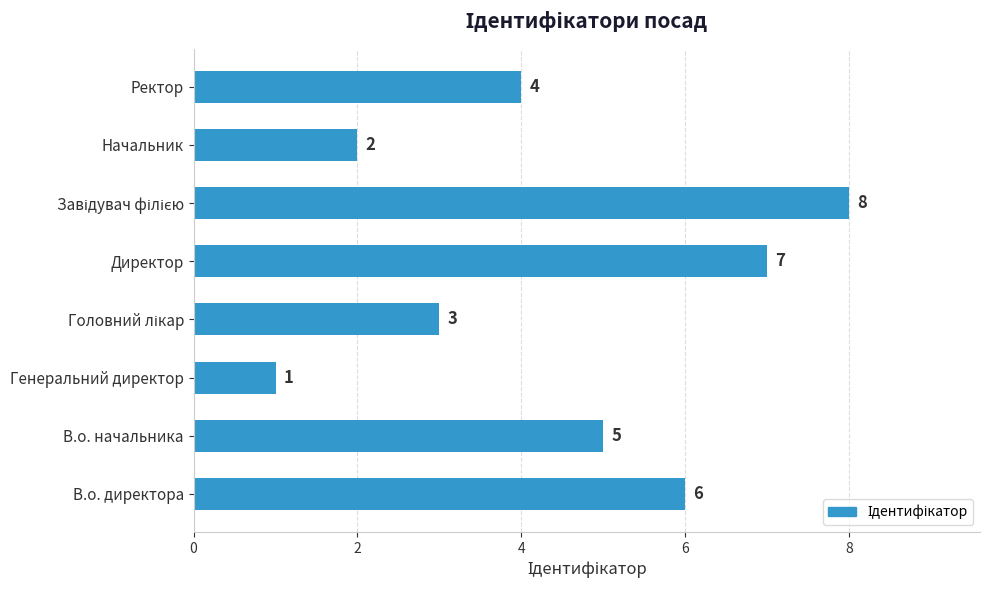

How many data points are less than 5?

4